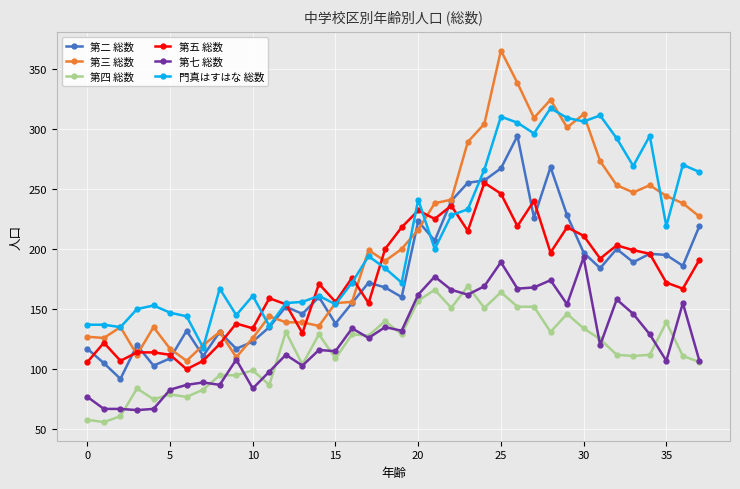

What is the sum of all 第三 総数 values?

7776